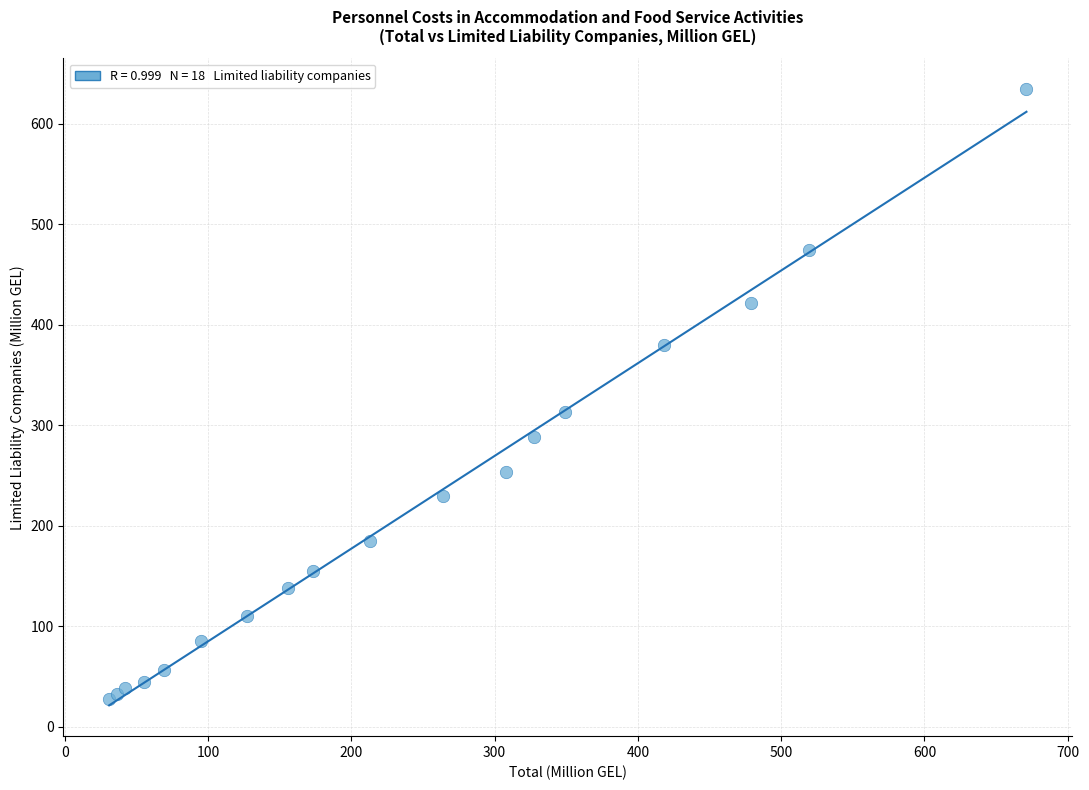

What Y value in the scatter plot is closest to 330?

312.5